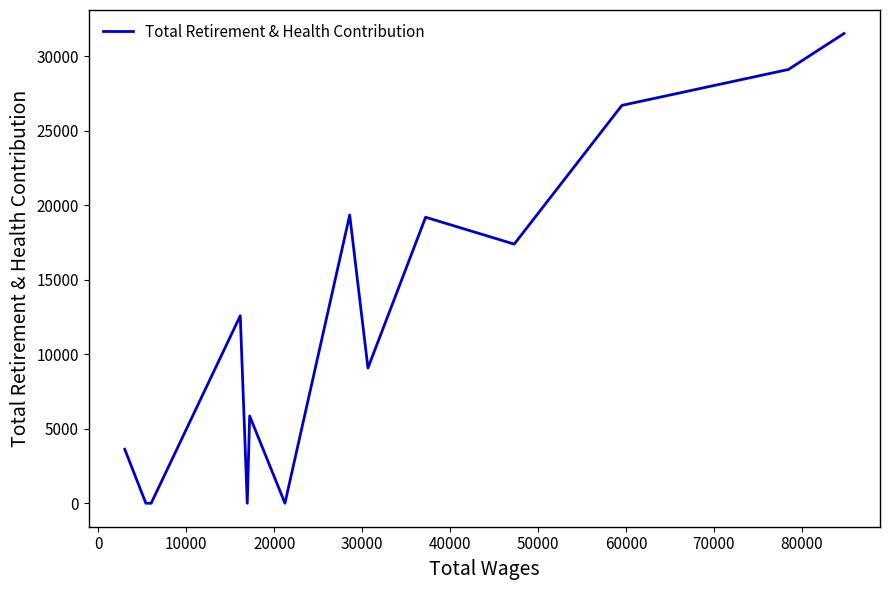

Does the chart have visible grid lines?

No